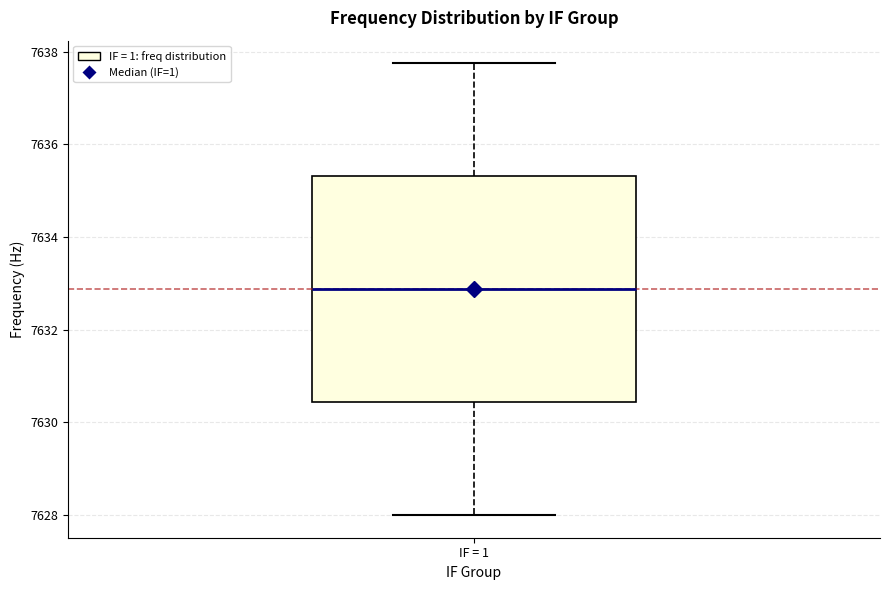

Where does the lower whisker of the box for IF = 1 end on the y-axis? The values are not printed on the chart, so give them approximately, as read against the axis.

7628.0